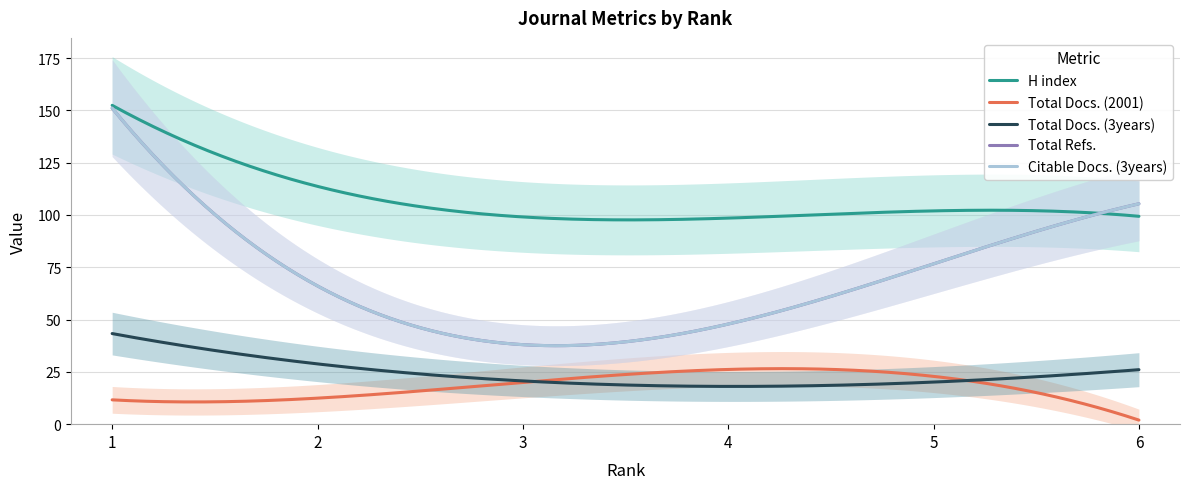

True or false: Total Docs. (3years) and H index intersect in this chart.

False